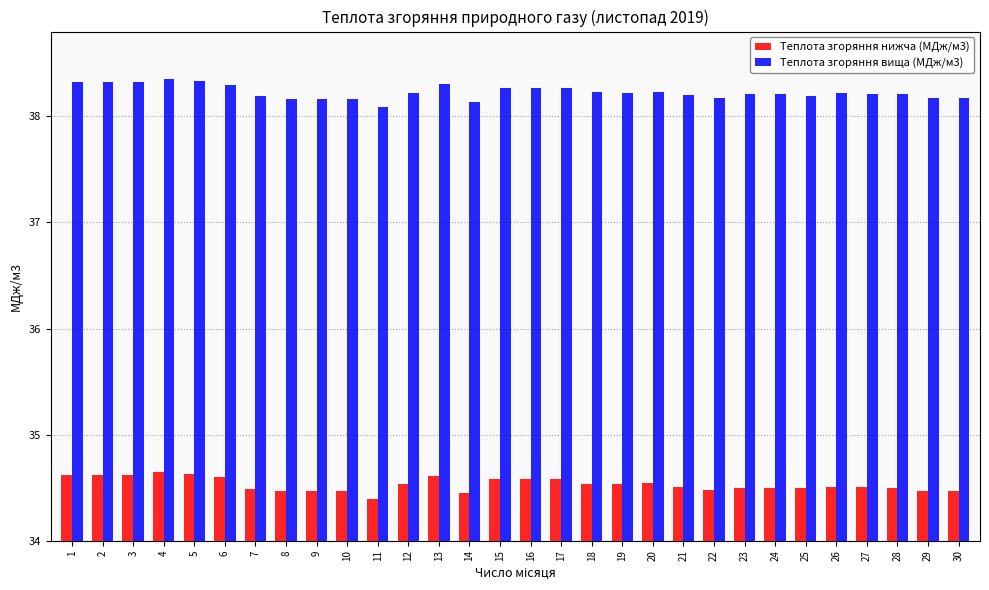

What is the difference between the highest and lowest values at 17?

3.7